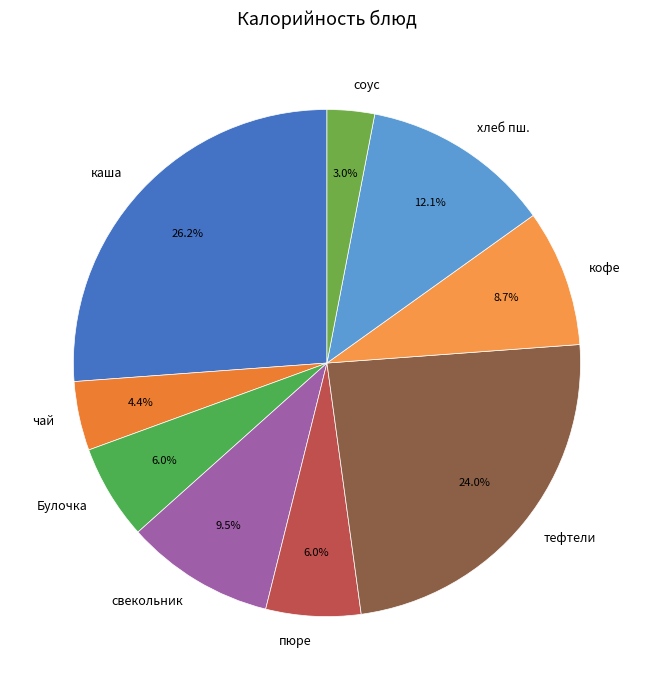

How many segments does this pie chart have?

9